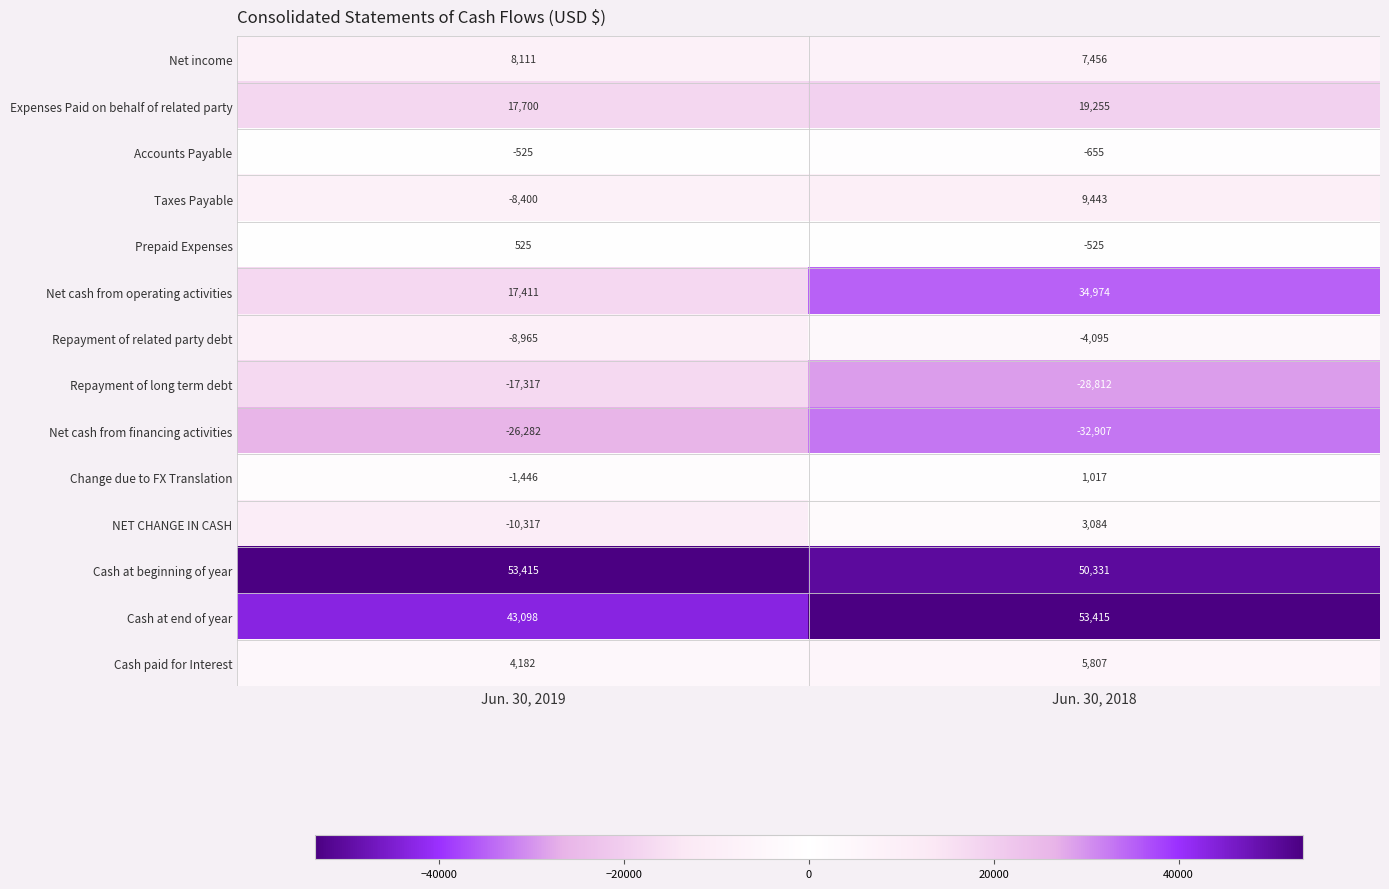

Count the number of categories in the chart.

2